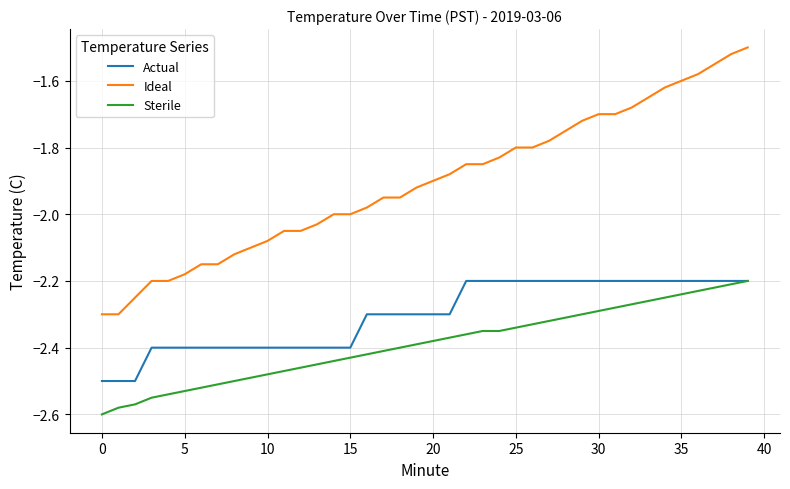

Which series has the largest total across all categories?

Ideal